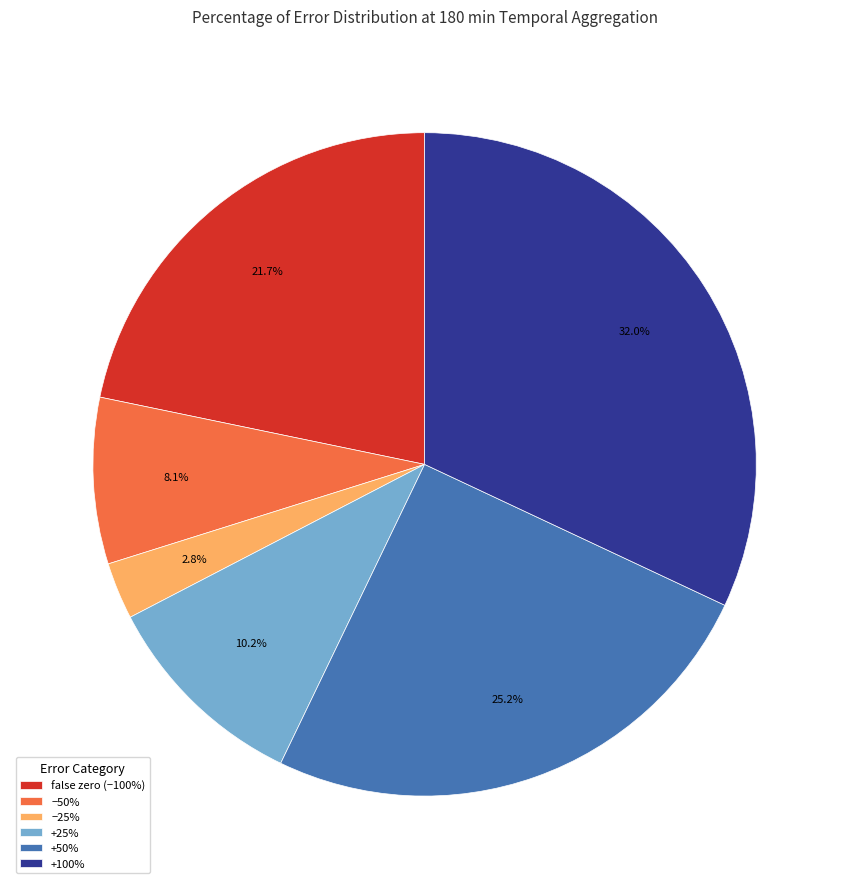

Which slice is the largest?

+100%